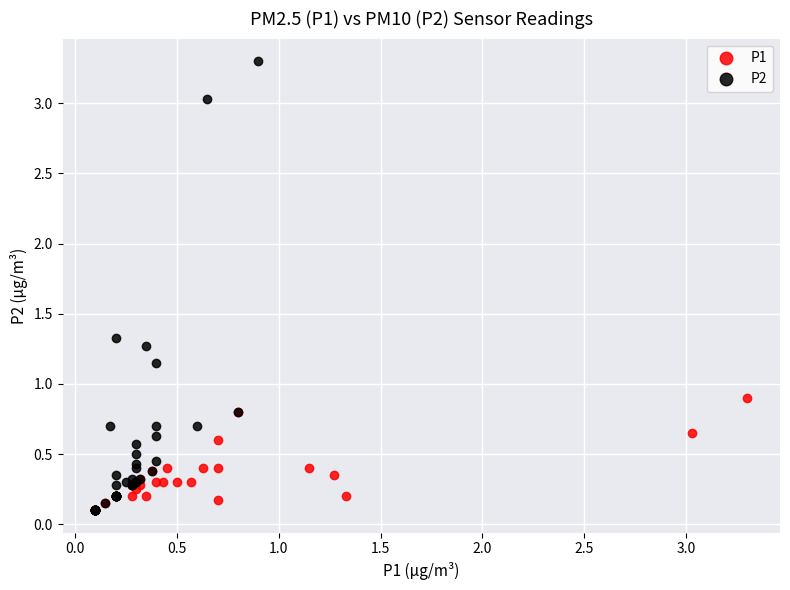

Which series has the widest spread of Y values?

P2